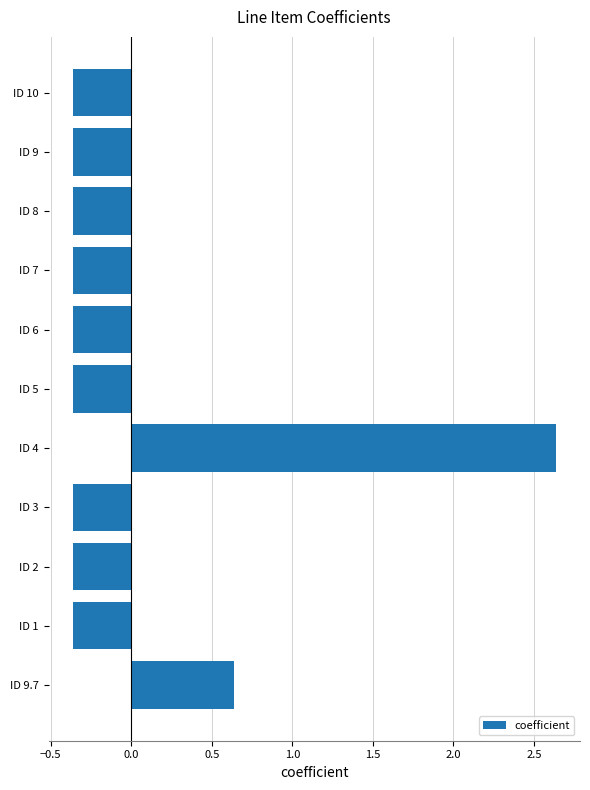

Between ID 9.7 and ID 3, which is larger?

ID 9.7